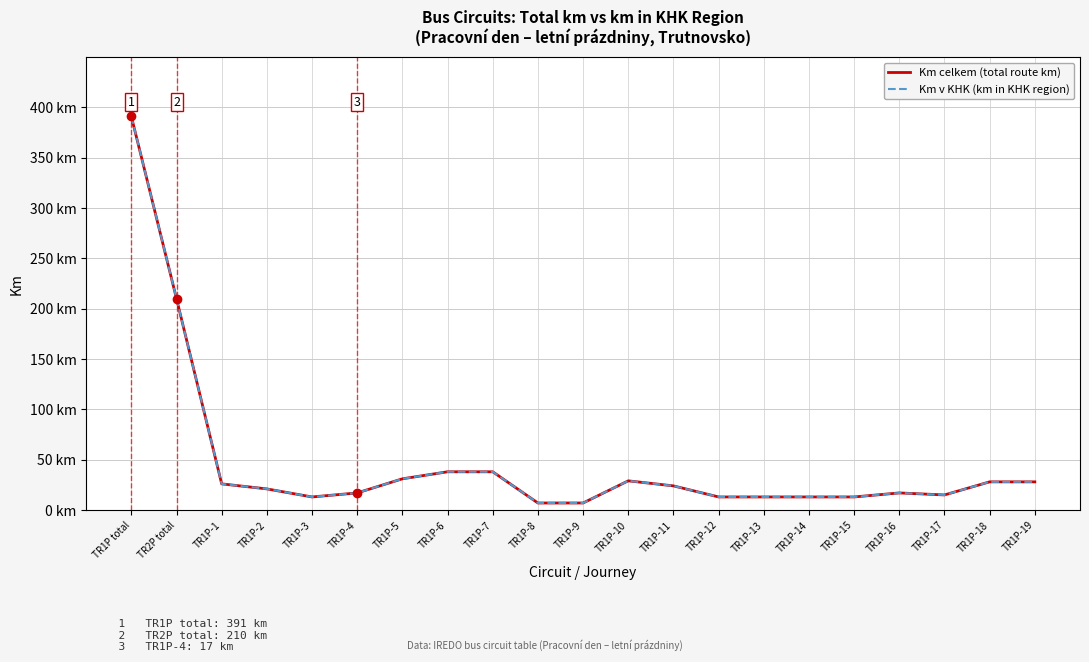

Is this an area chart (filled region under the line)?

No